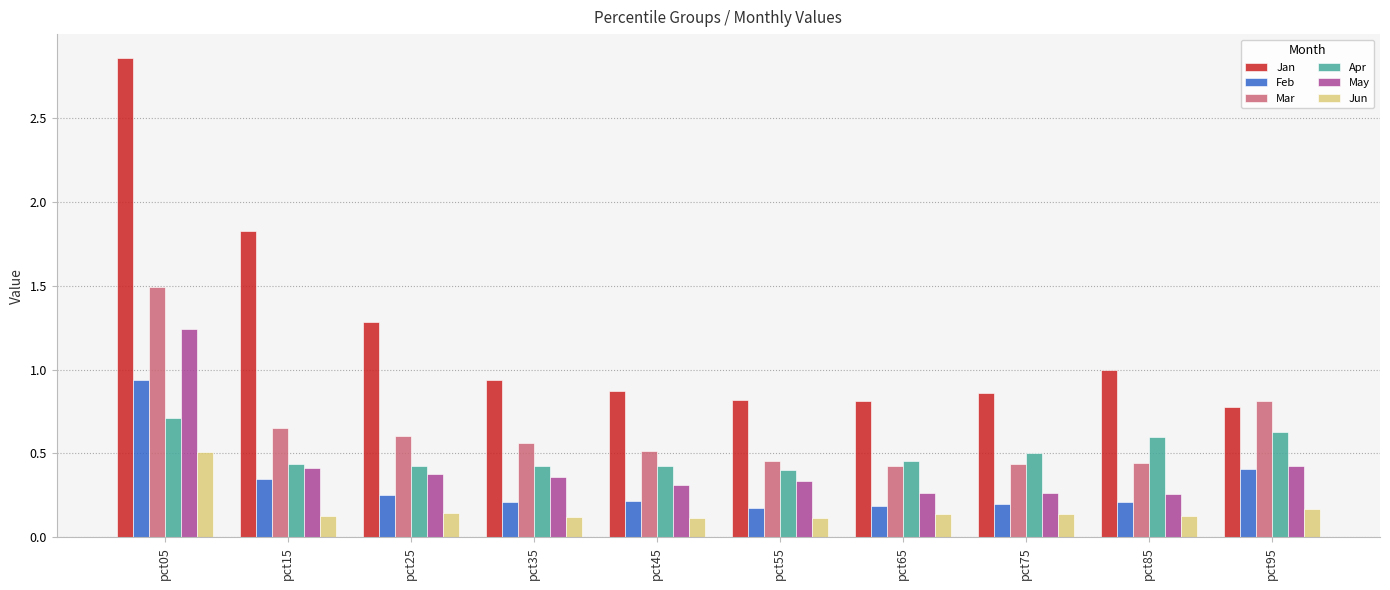

How many series are shown in this chart?

6